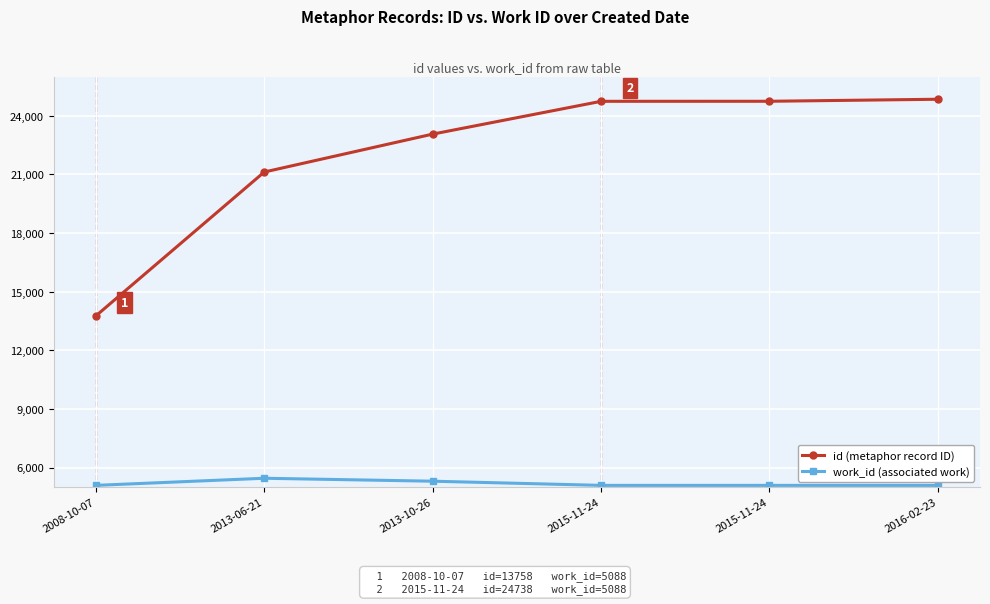

What is the maximum value for id (metaphor record ID)?

24844